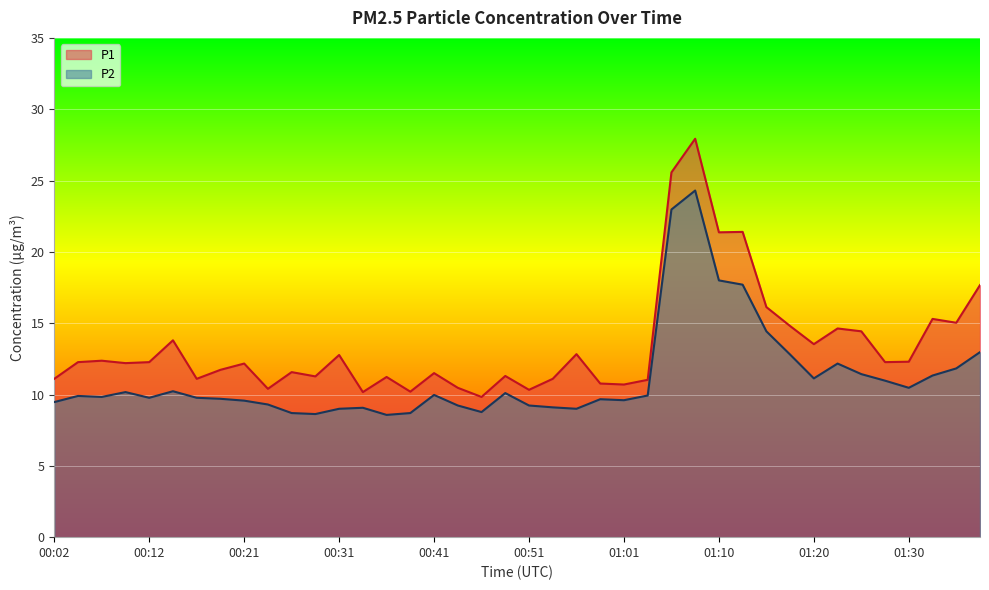

True or false: P1 has a value of 15.0 at 01:35.

True